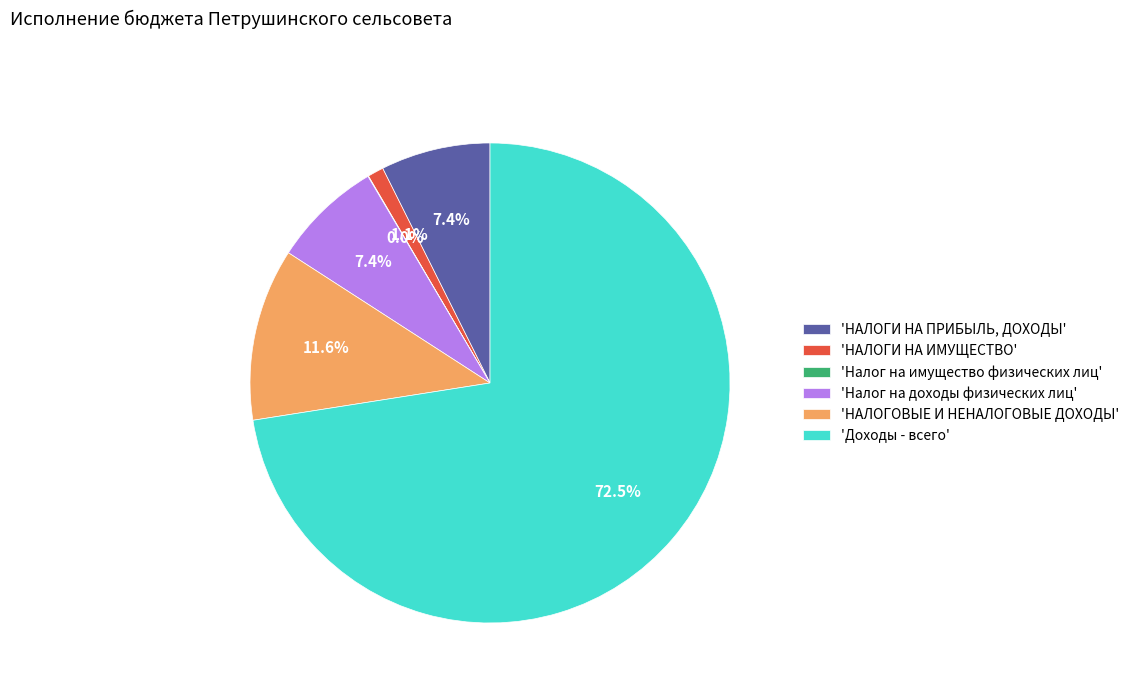

Does any single category account for the majority?

Yes